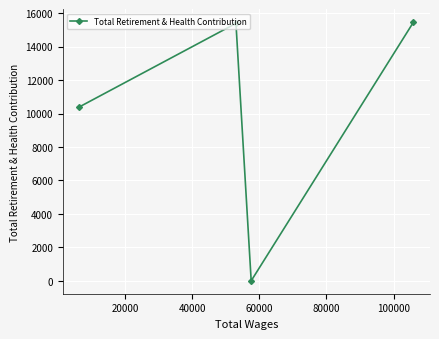

What is the sum of all values?

41241